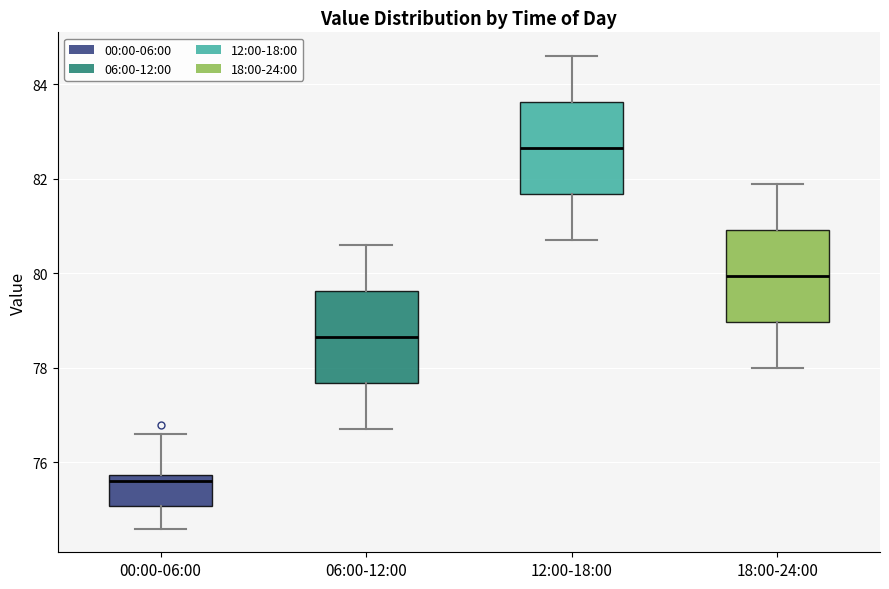

Where does the upper whisker of the box for 18:00-24:00 end on the y-axis? The values are not printed on the chart, so give them approximately, as read against the axis.

82.0